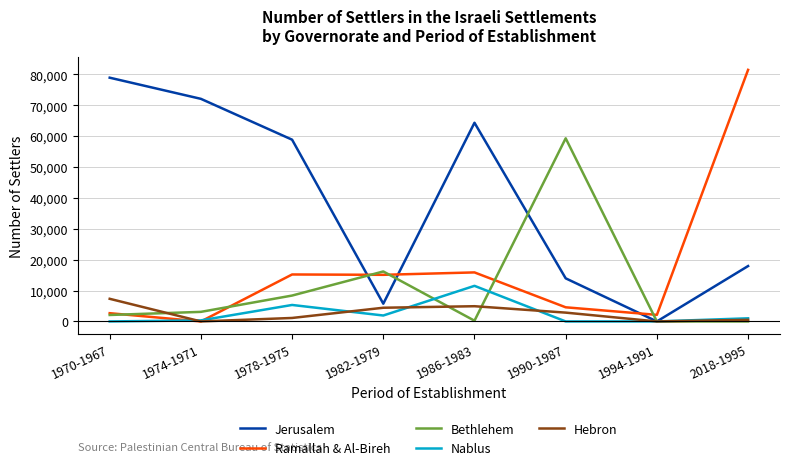

Which category has the highest value in the Ramallah & Al-Bireh series?

2018-1995